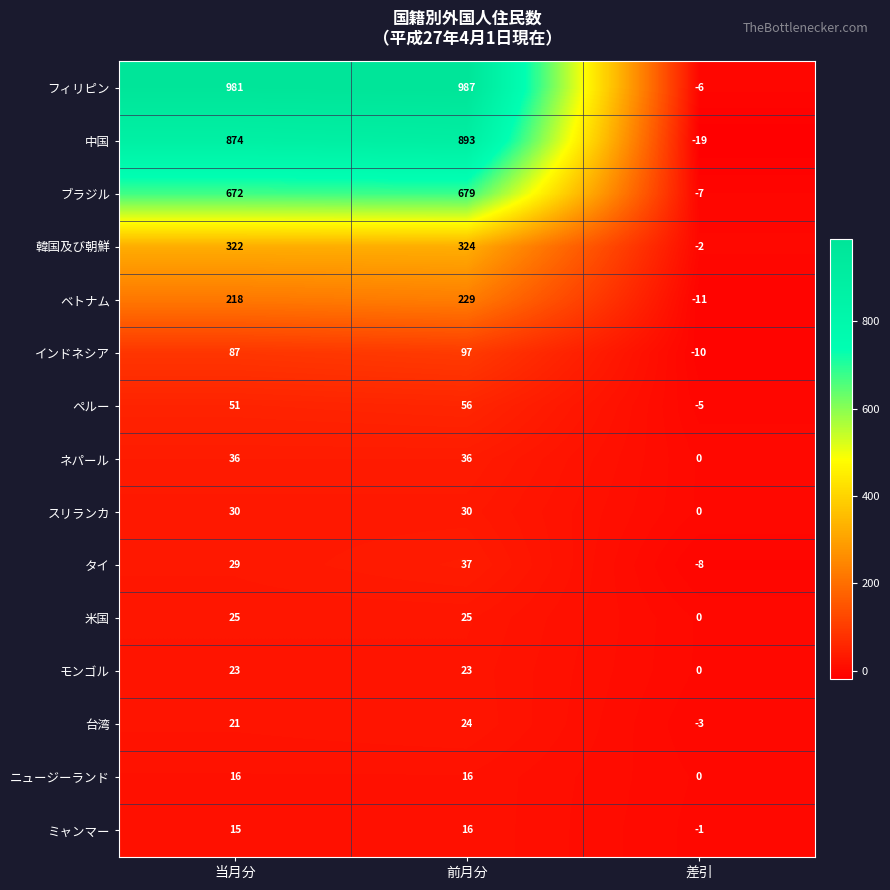

At 当月分, list the series in order from smallest to largest.

ミャンマー, ニュージーランド, 台湾, モンゴル, 米国, タイ, スリランカ, ネパール, ペルー, インドネシア, ベトナム, 韓国及び朝鮮, ブラジル, 中国, フィリピン